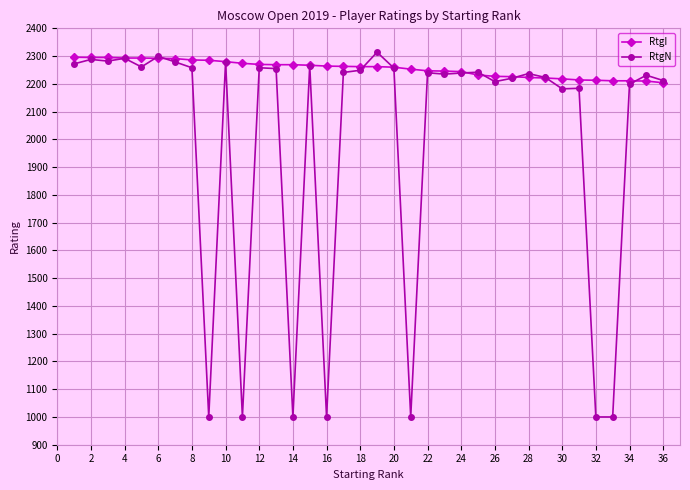

Rank the series by their maximum value, from lowest to highest.

RtgI, RtgN